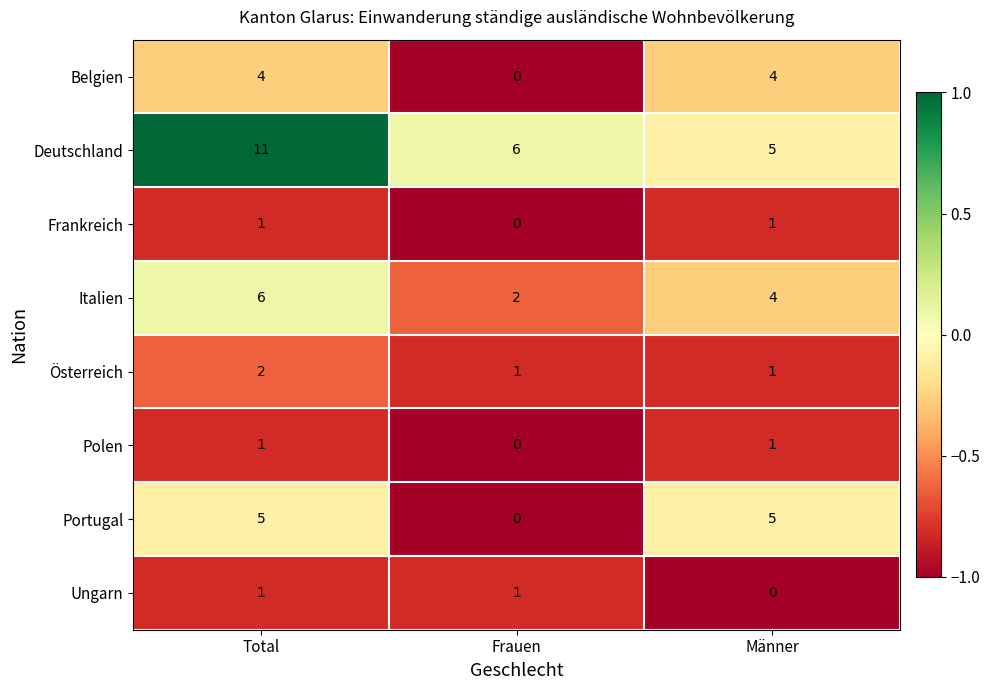

Reading right to left, list all the values displayed in this chart.

Belgien: 4	0	4
Deutschland: 5	6	11
Frankreich: 1	0	1
Italien: 4	2	6
Österreich: 1	1	2
Polen: 1	0	1
Portugal: 5	0	5
Ungarn: 0	1	1